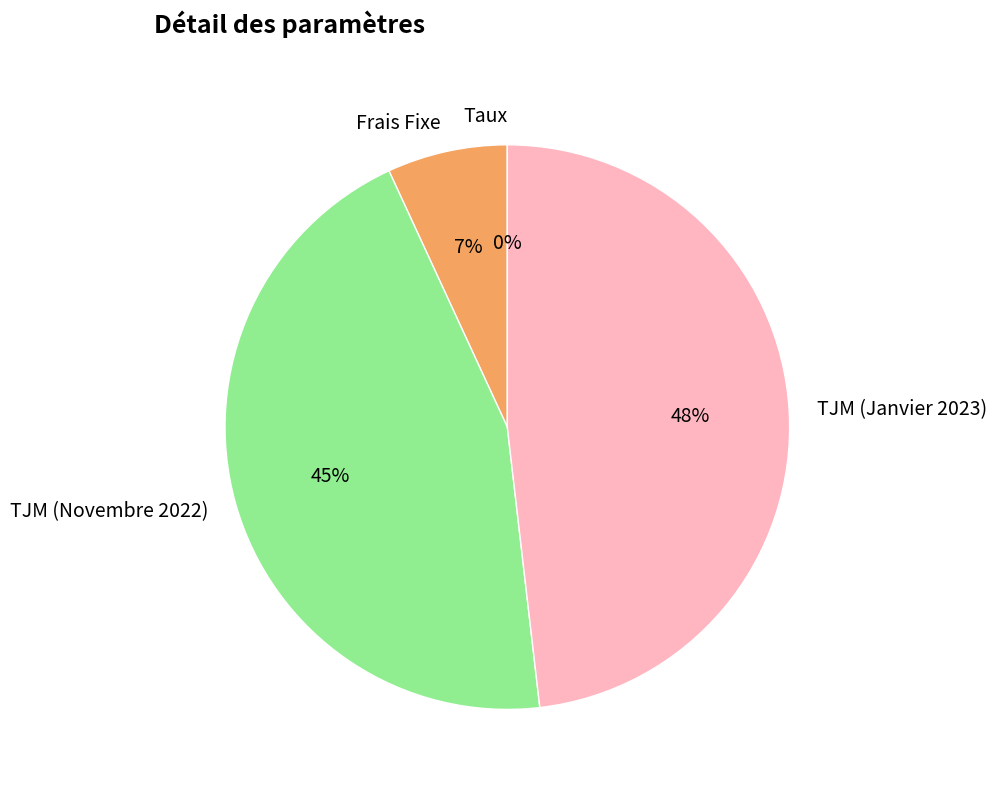

Do TJM (Janvier 2023) and TJM (Novembre 2022) together represent more than half of the pie?

Yes